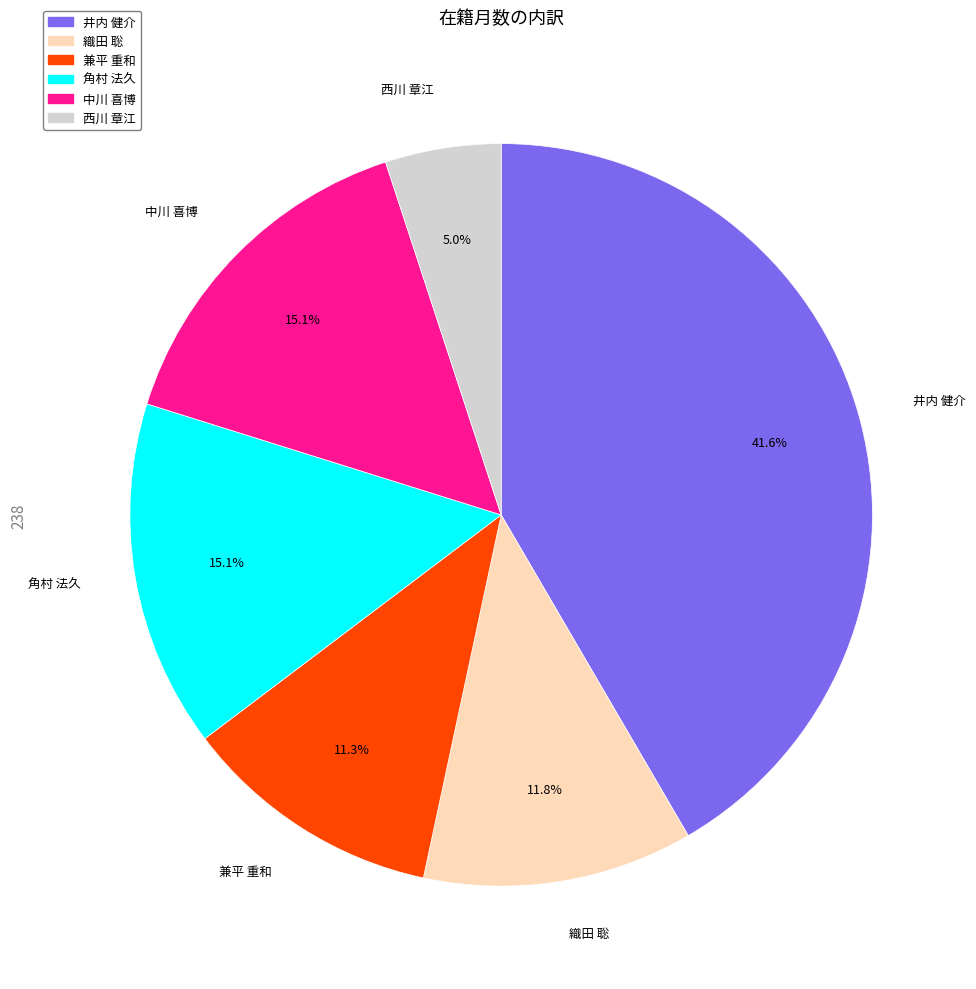

What is the ratio of the value at 西川 章江 to the value at 角村 法久?

0.3